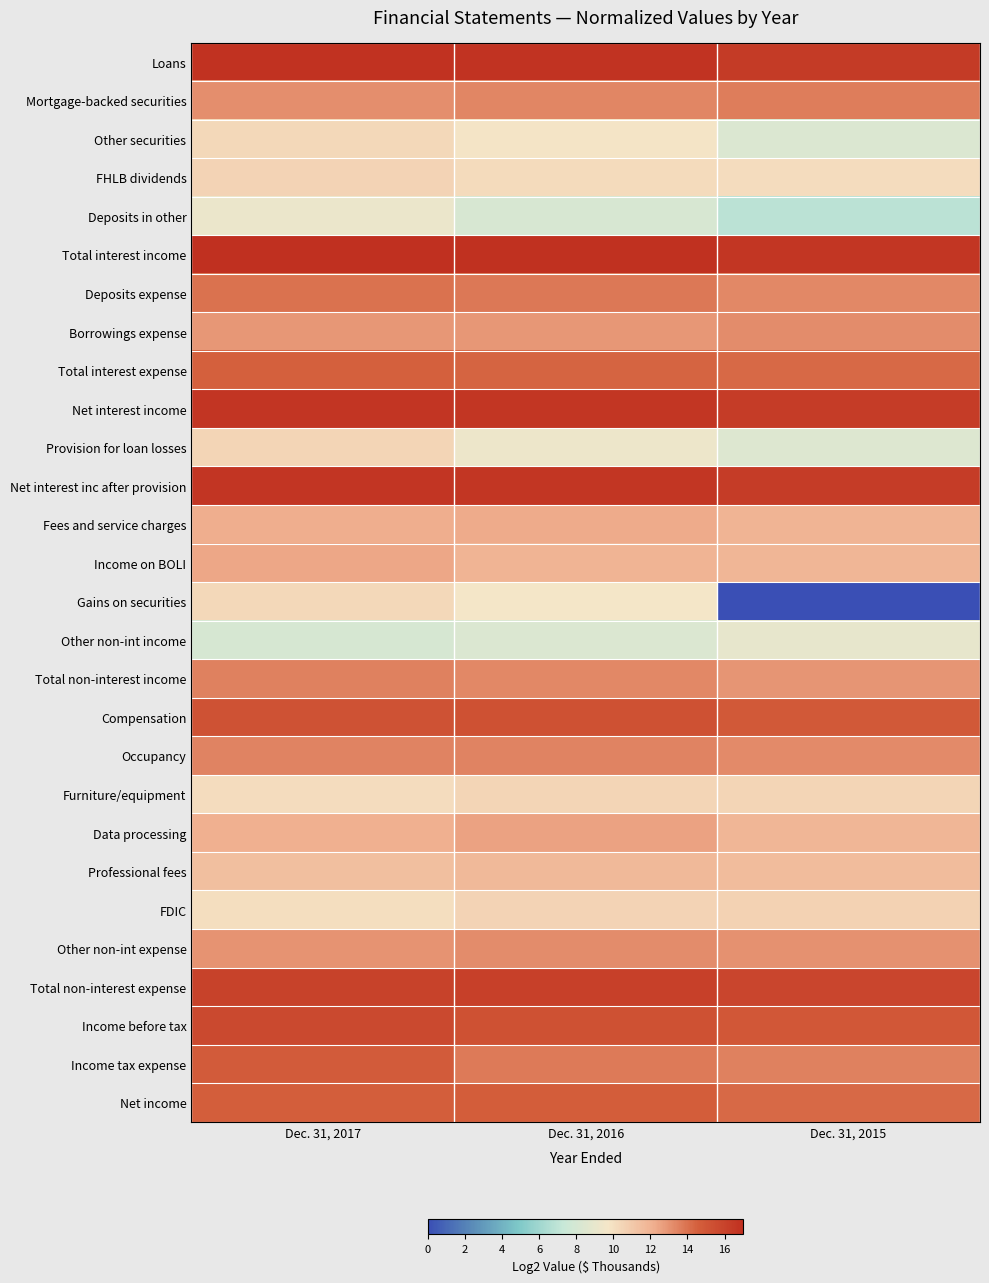

Between Dec. 31, 2016 and Dec. 31, 2015, which is larger?

Dec. 31, 2016